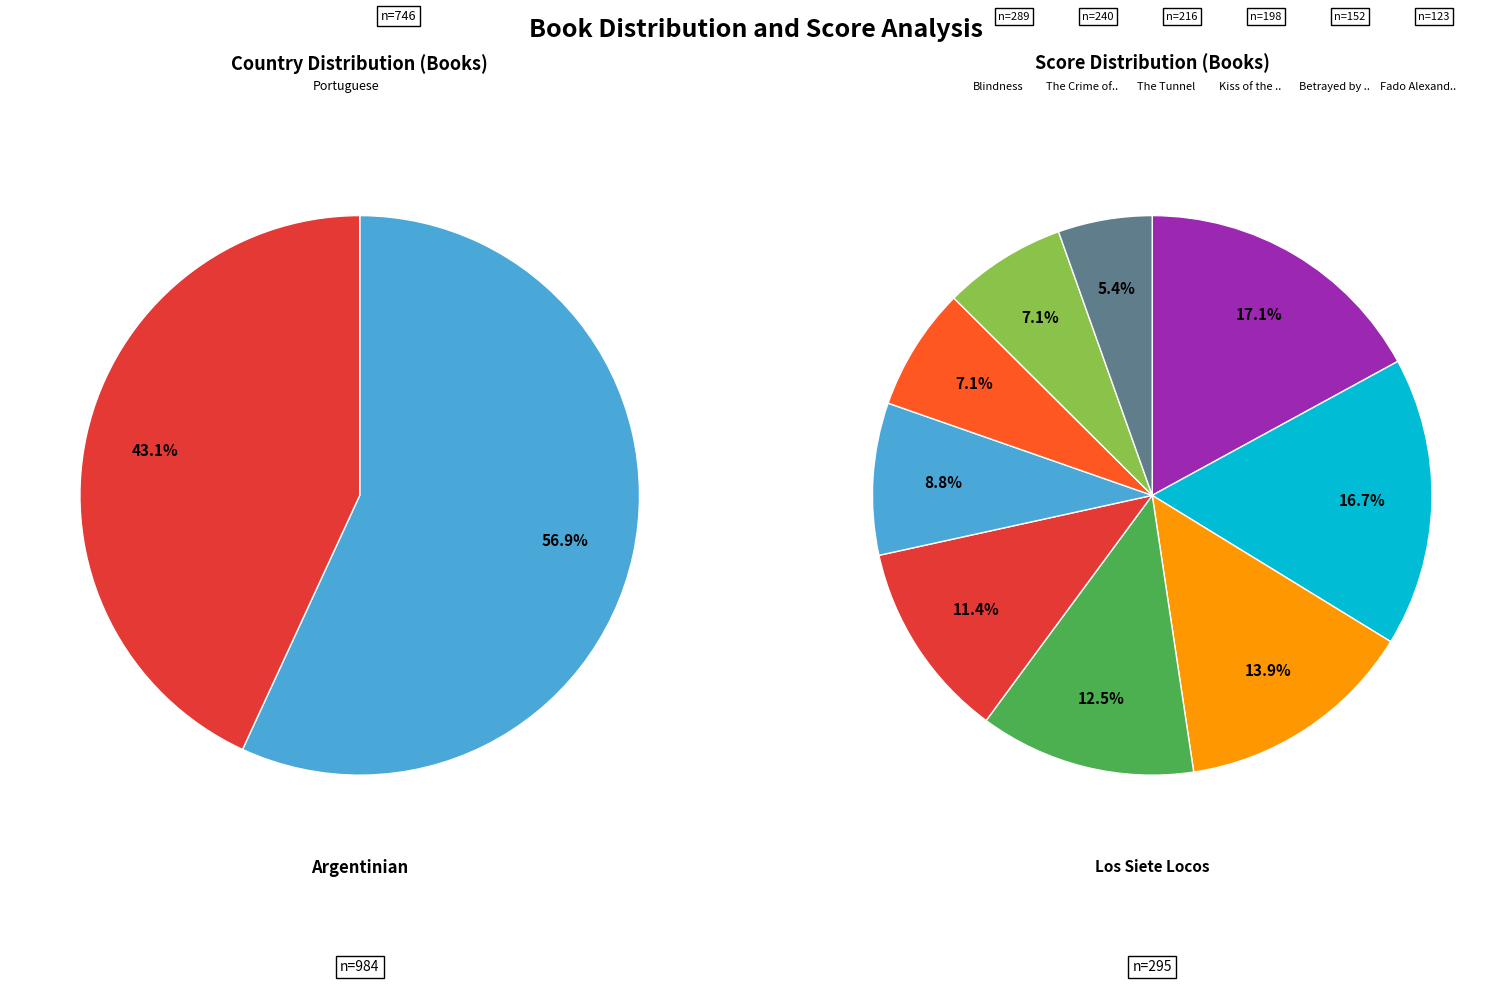

Rank the categories by value from highest to lowest.

Los Siete Locos, Blindness, The Crime of Father Amaro, The Tunnel, Kiss of the Spider Woman, Betrayed by Rita Hayworth, Fado Alexandrino, The Witness, Treaty Of The Soul's Passions